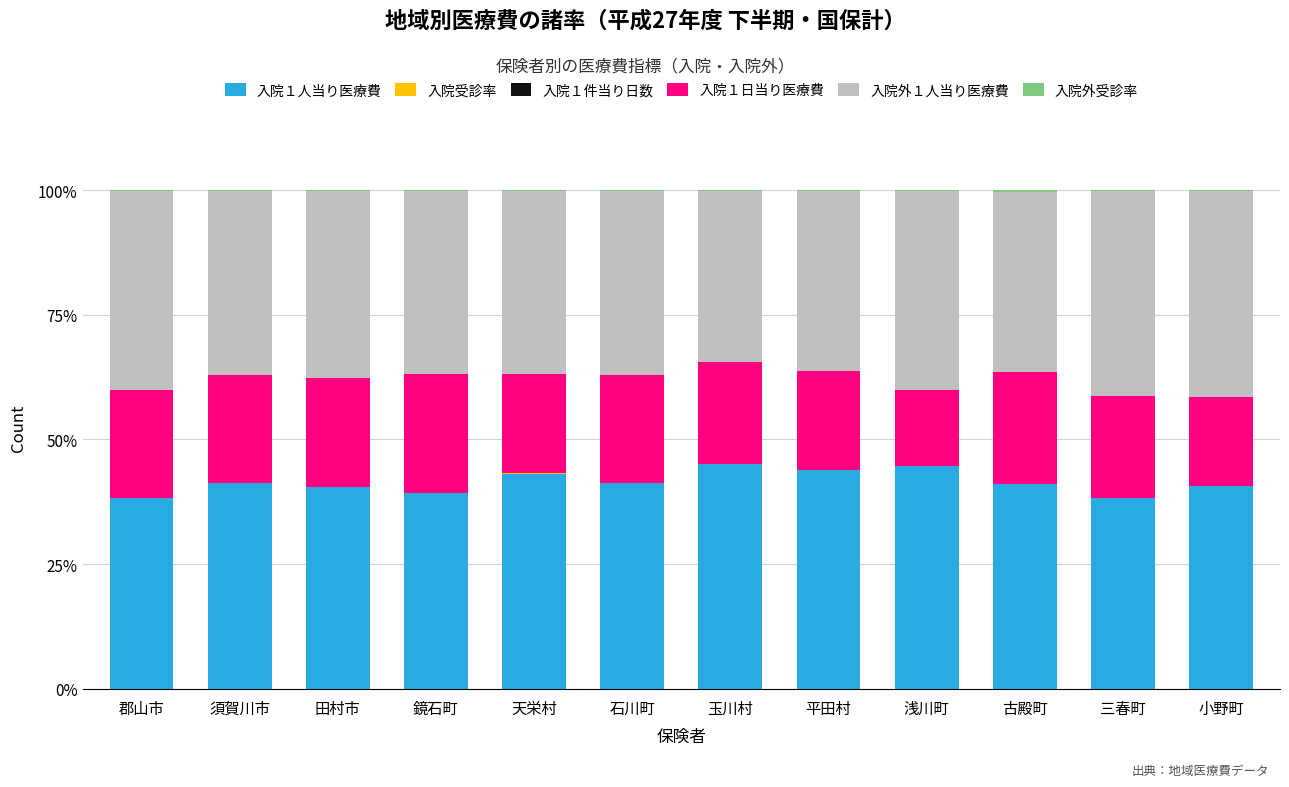

True or false: 入院１人当り医療費 has a value of 13.4 at 小野町.

False